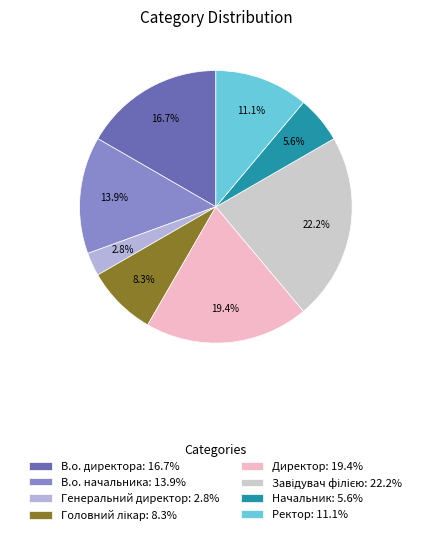

Is there any slice that represents more than half of the pie?

No